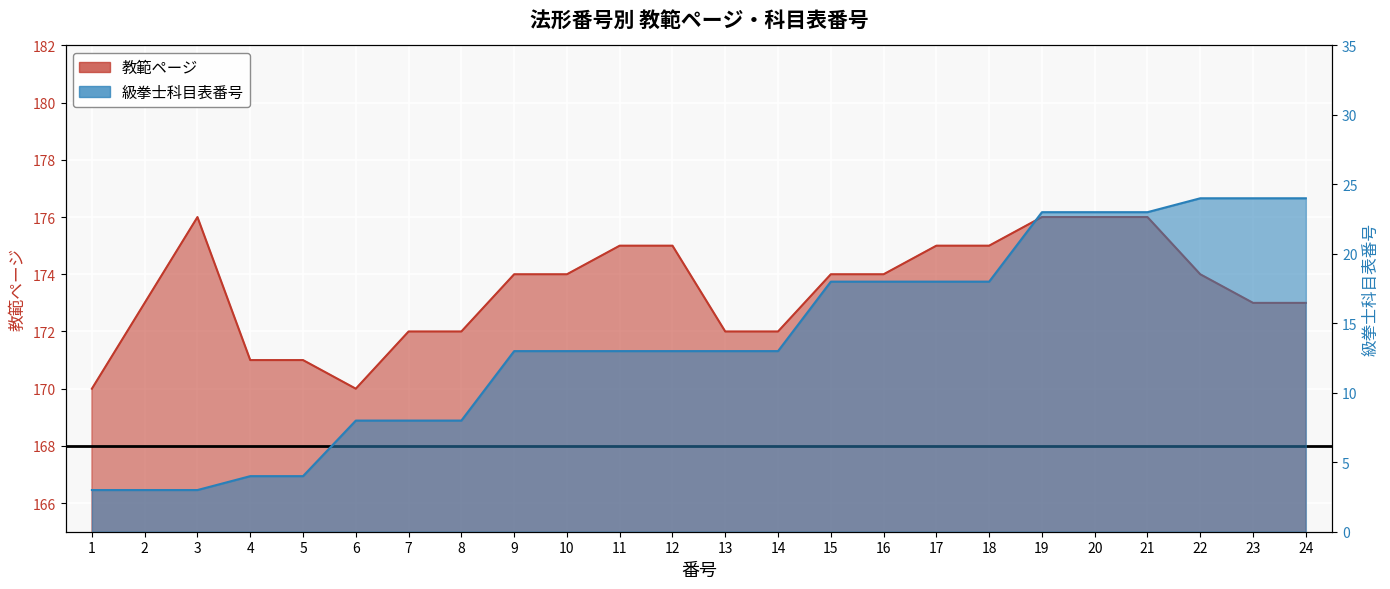

Rank the categories by 級拳士科目表 value from lowest to highest.

1, 2, 3, 4, 5, 6, 7, 8, 9, 10, 11, 12, 13, 14, 15, 16, 17, 18, 19, 20, 21, 22, 23, 24